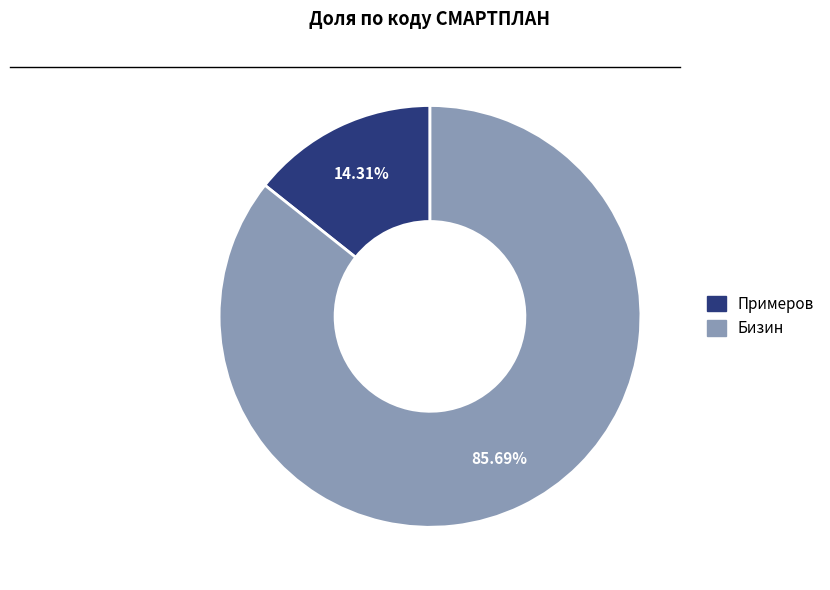

To the nearest percent, what is the difference between the Бизин and Примеров slice percentages?

71%